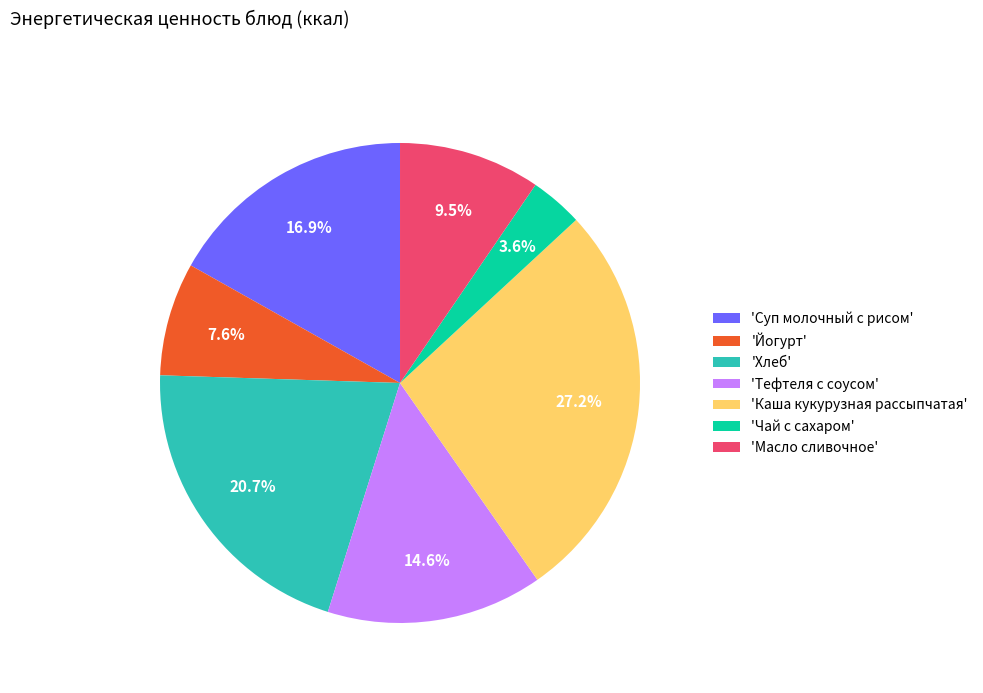

What is the ratio of the value at 'Масло сливочное' to the value at 'Тефтеля с соусом'?

0.7